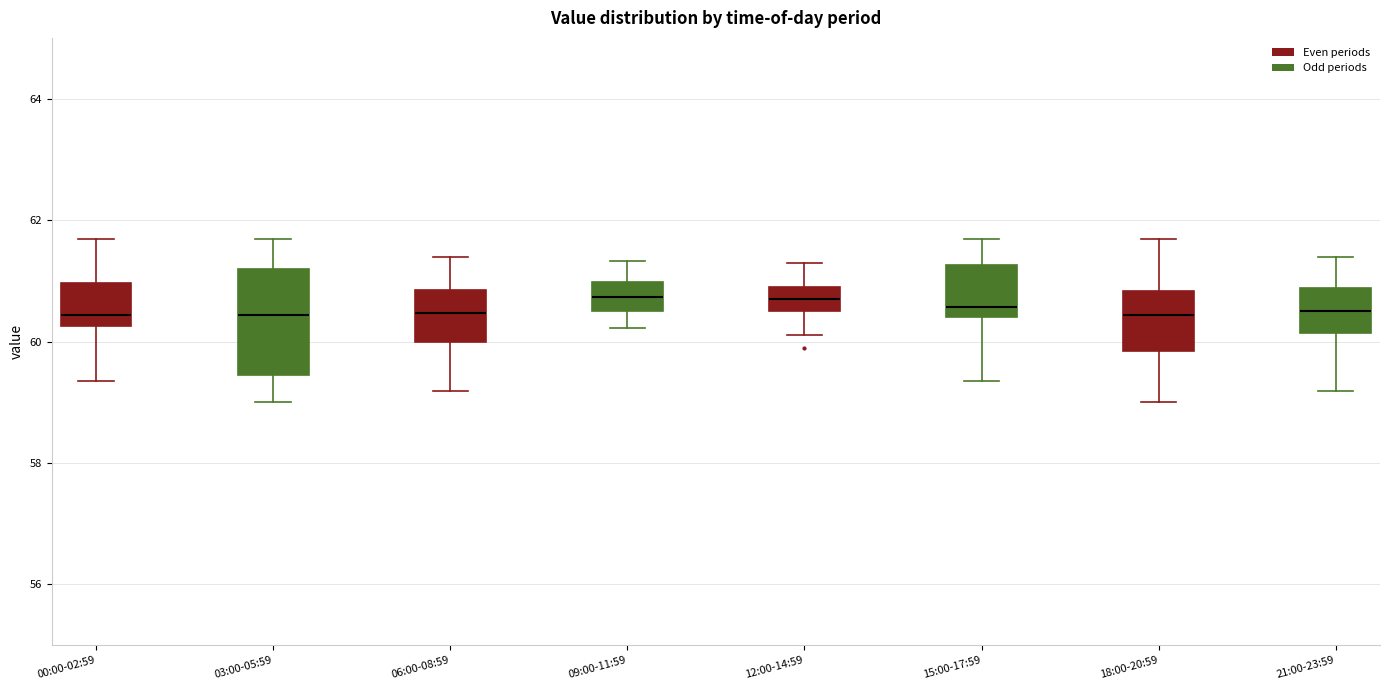

Where is the lower edge of the box for 18:00-20:59 on the y-axis? The values are not printed on the chart, so give them approximately, as read against the axis.

59.8